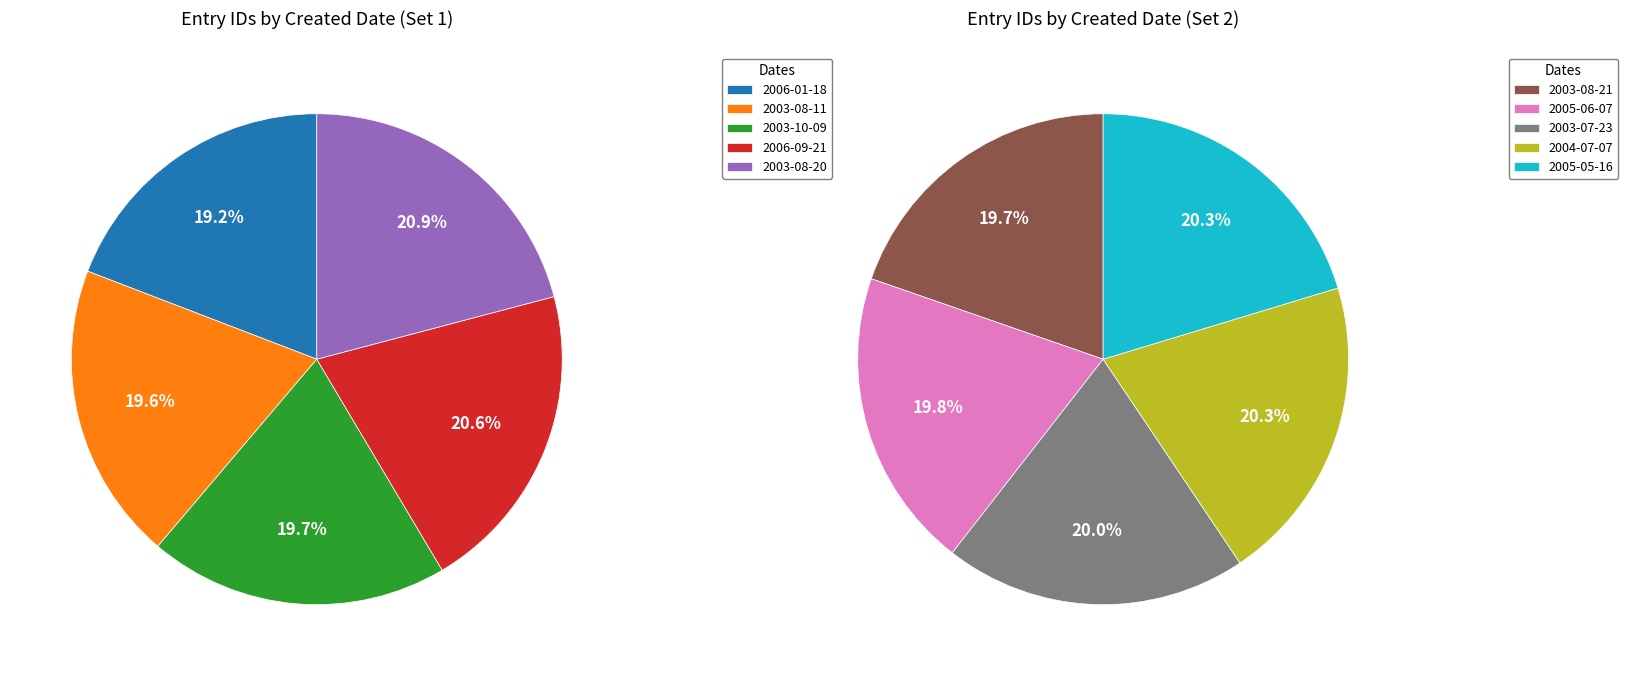

How many segments does this pie chart have?

10